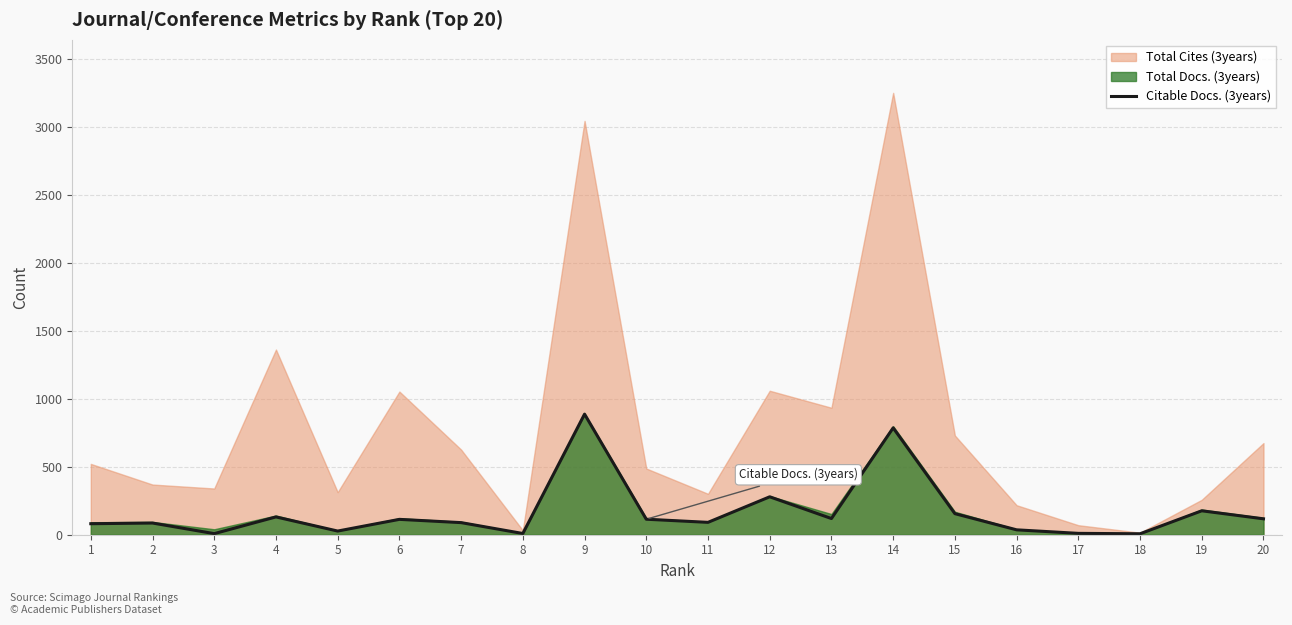

The value of Citable Docs. (3years) at 9 is 410. True or false?

False